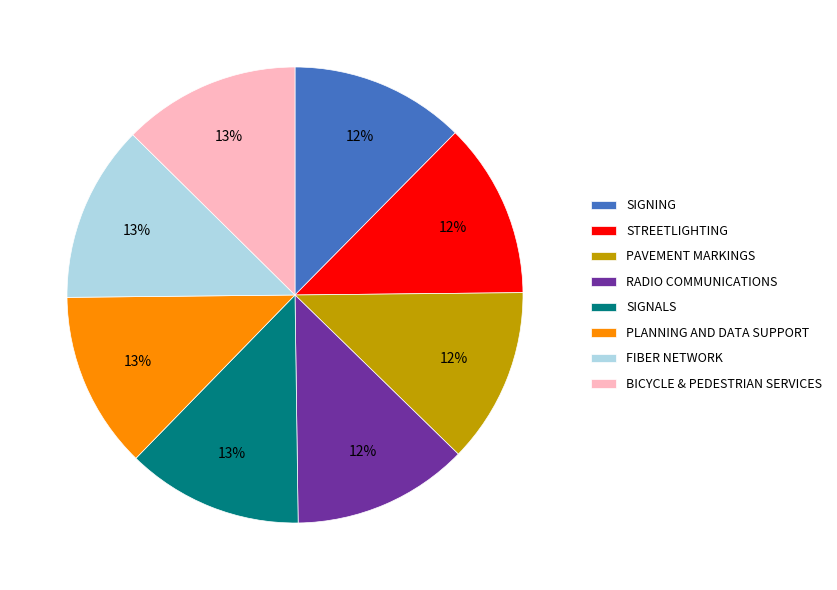

To the nearest percent, what portion does SIGNING represent?

12%